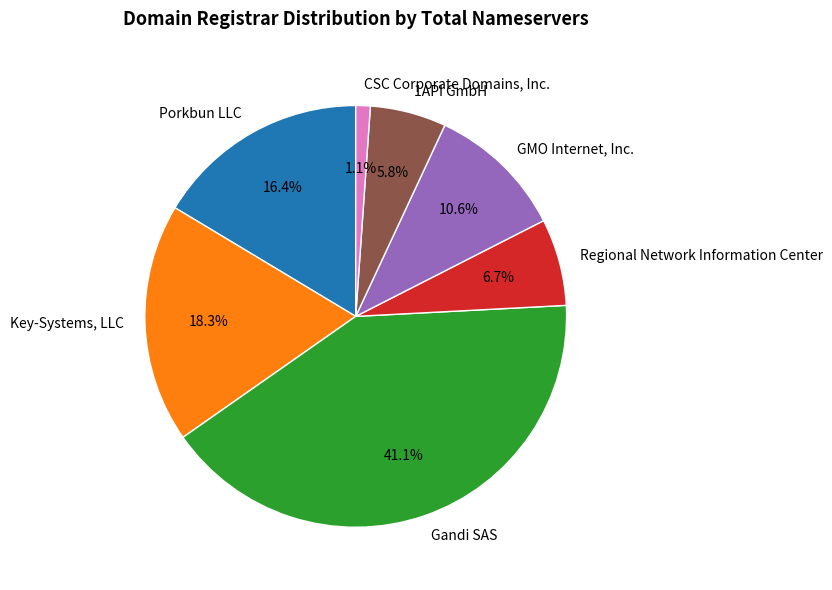

To the nearest percent, what is the average slice percentage?

14%